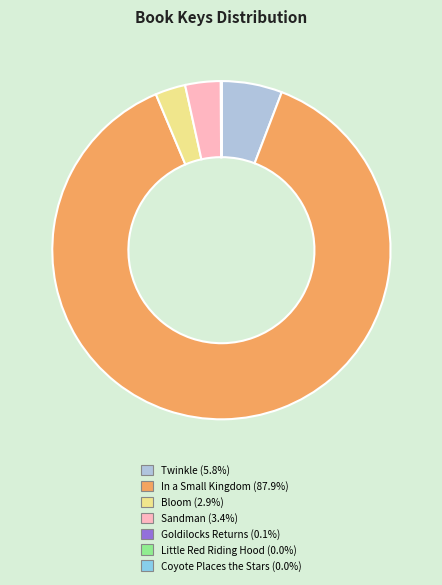

Is the sum of Twinkle and In a Small Kingdom greater than half?

Yes